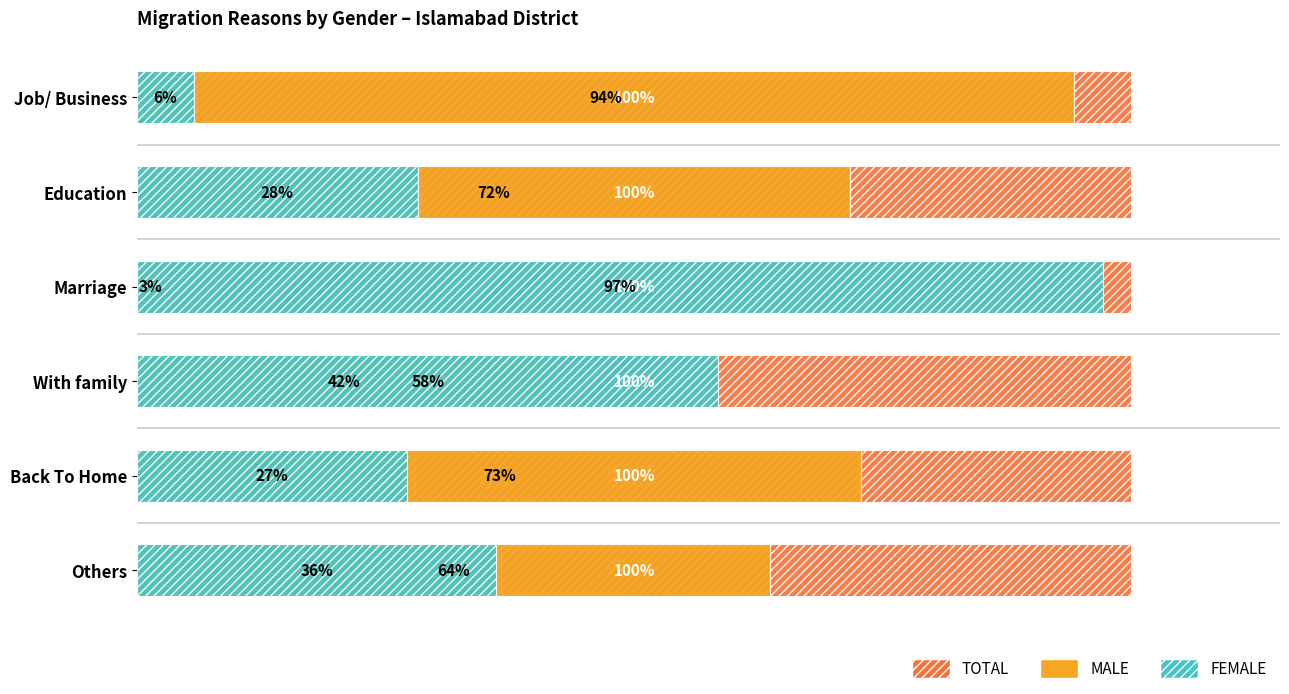

What are all the series names shown in the legend?

TOTAL, MALE, FEMALE